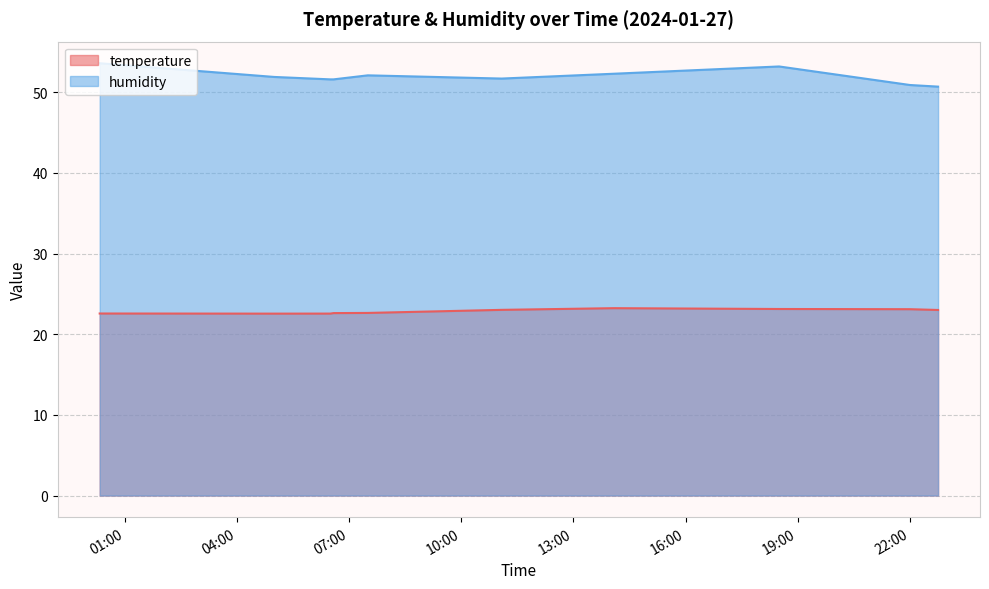

Count the number of data series in this chart.

2